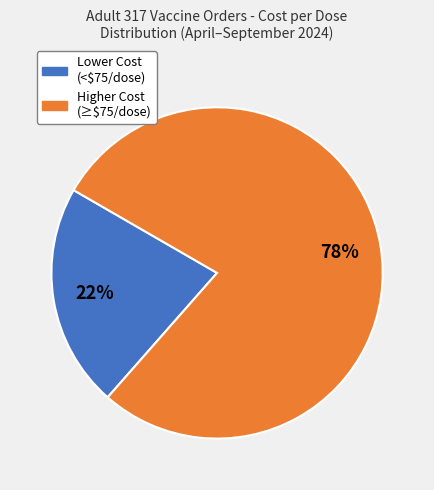

To the nearest percent, what is the difference between the largest and smallest slice percentages?

56%